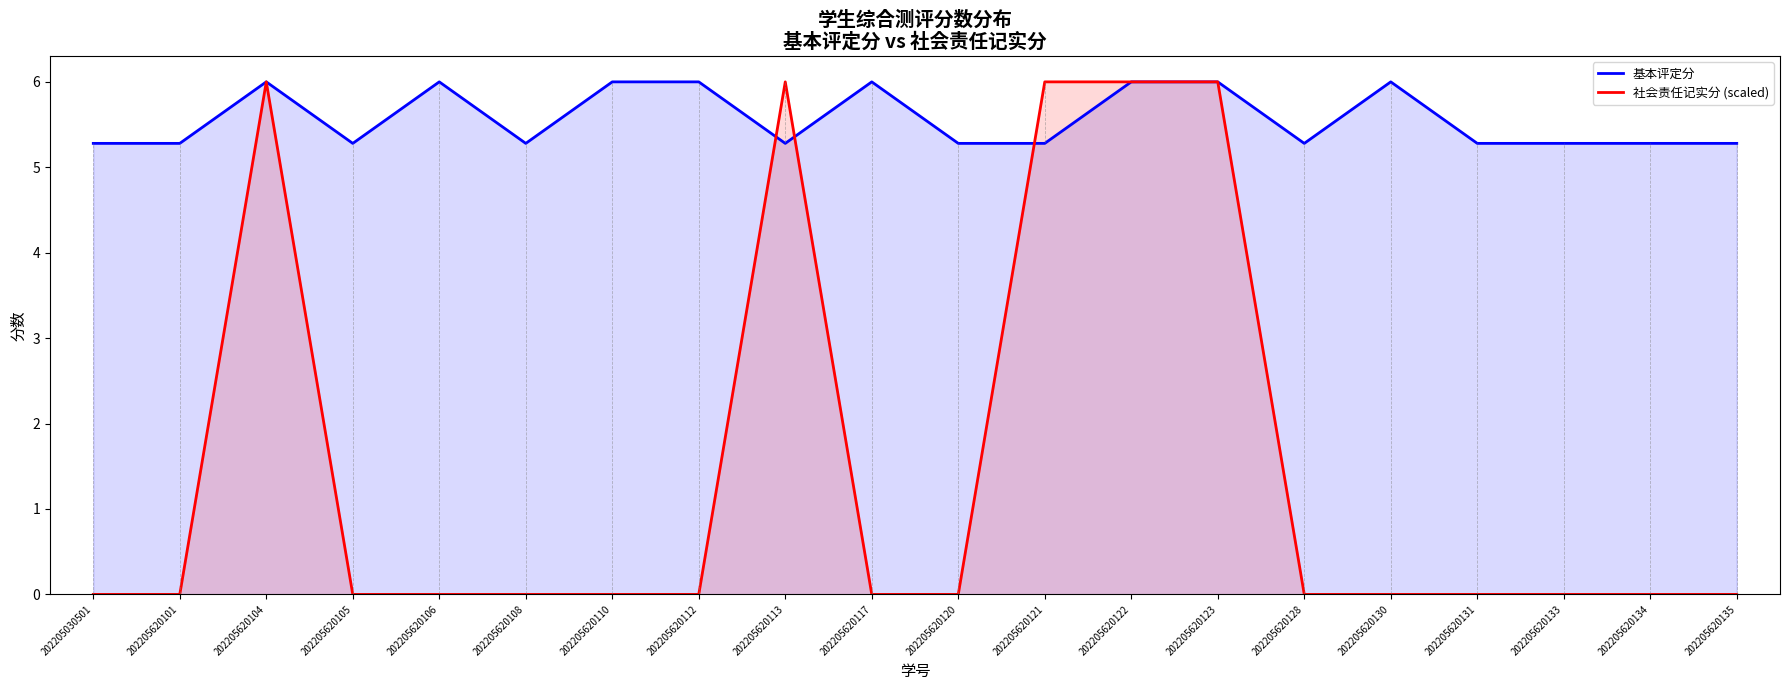

At which category does 社会责任记实分 (scaled) reach its first local peak?

202205620104